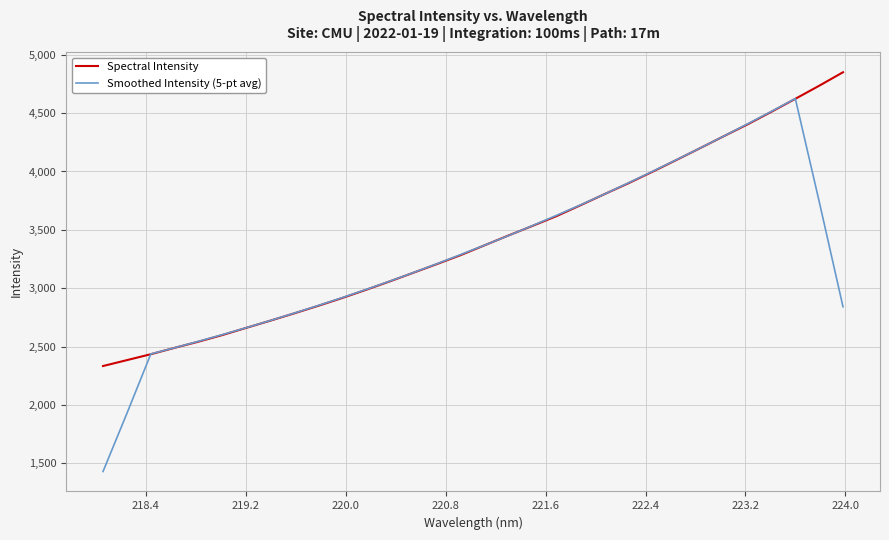

How many lines are shown in the chart?

2